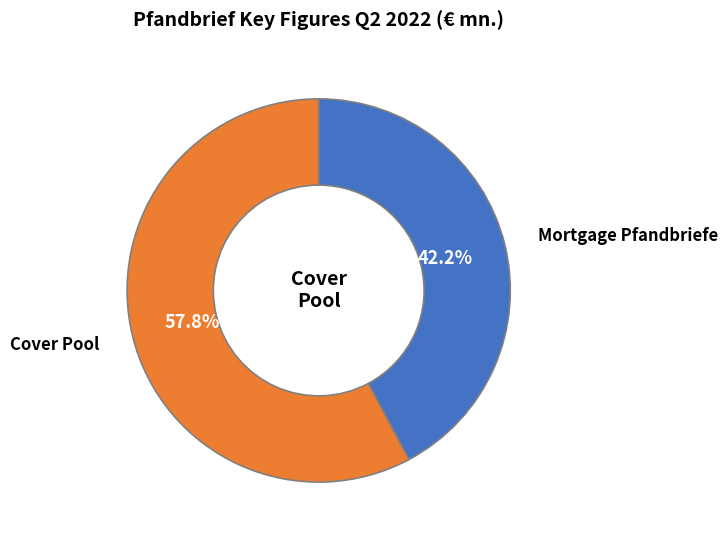

To the nearest percent, what percentage of the pie is Mortgage Pfandbriefe?

42%